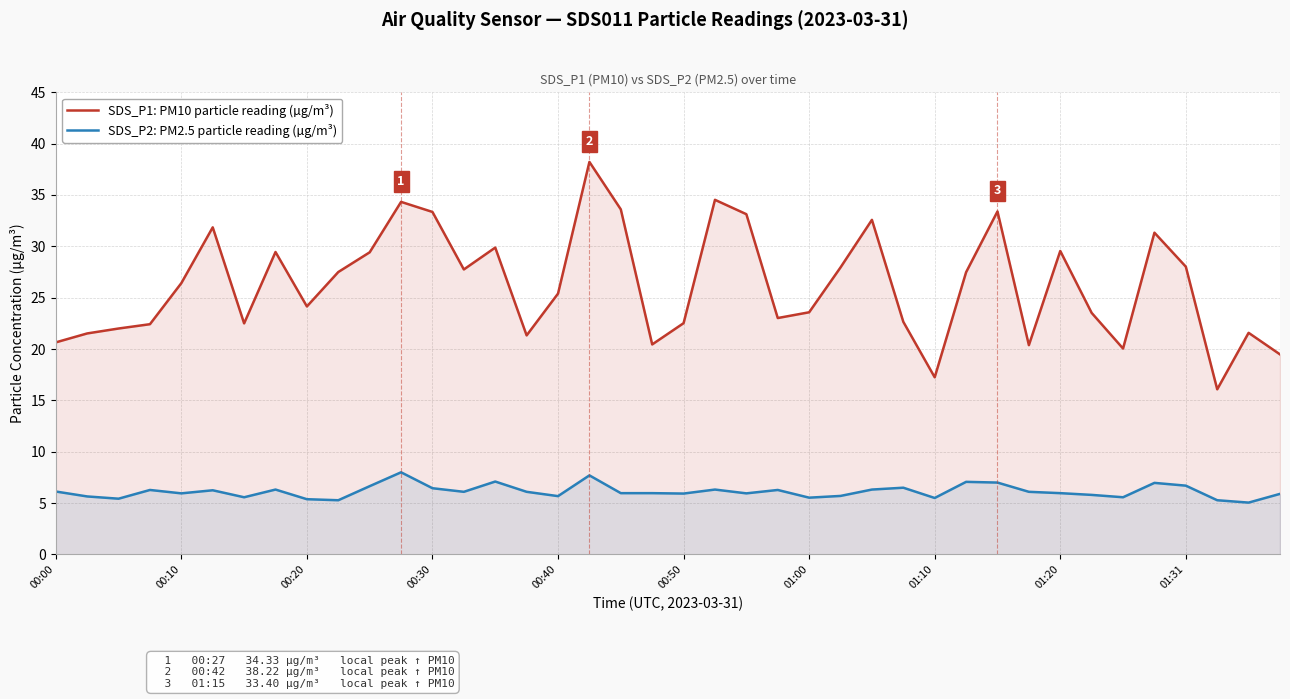

What is the spread (max minus min) of values at 01:20?

23.6